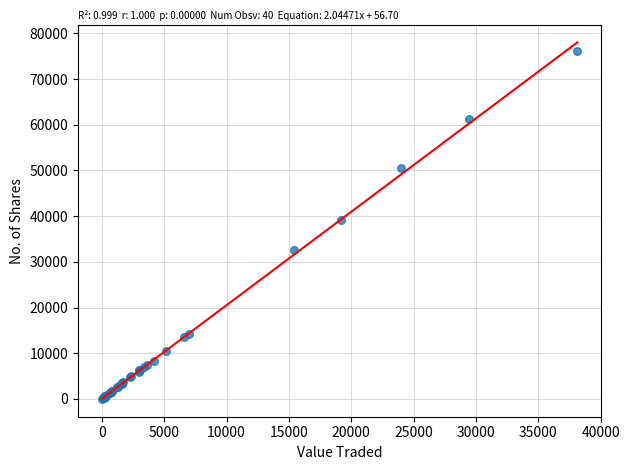

What Y value in the scatter plot is closest to 38038?

39200